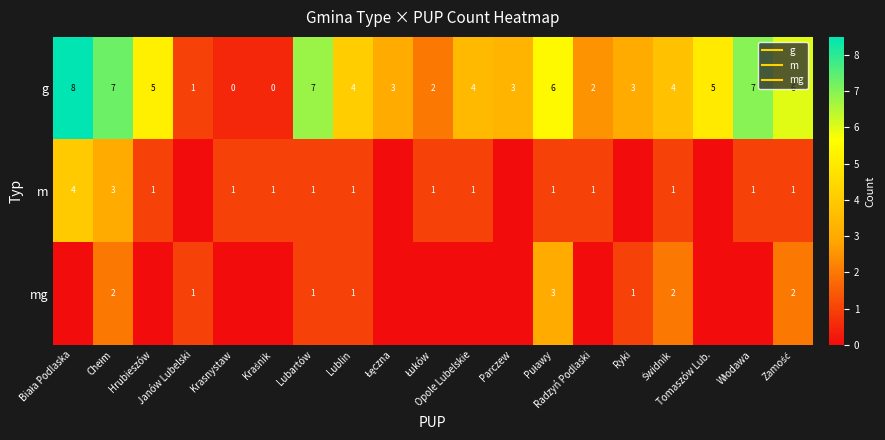

Count the number of categories in the chart.

19